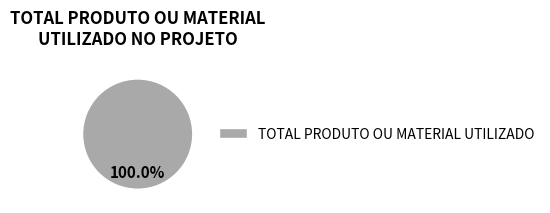

Rank the categories by value from lowest to highest.

TOTAL PRODUTO OU MATERIAL UTILIZADO